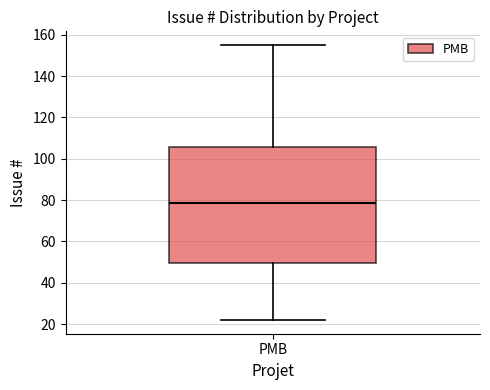

Transcribe this box plot: give where the median line is, the range the box spans, and where the two whiskers end, as read against the y-axis. The values are not printed on the chart, so give them approximately, as read against the axis.

median 78, box 50 to 106, whiskers 22 to 156